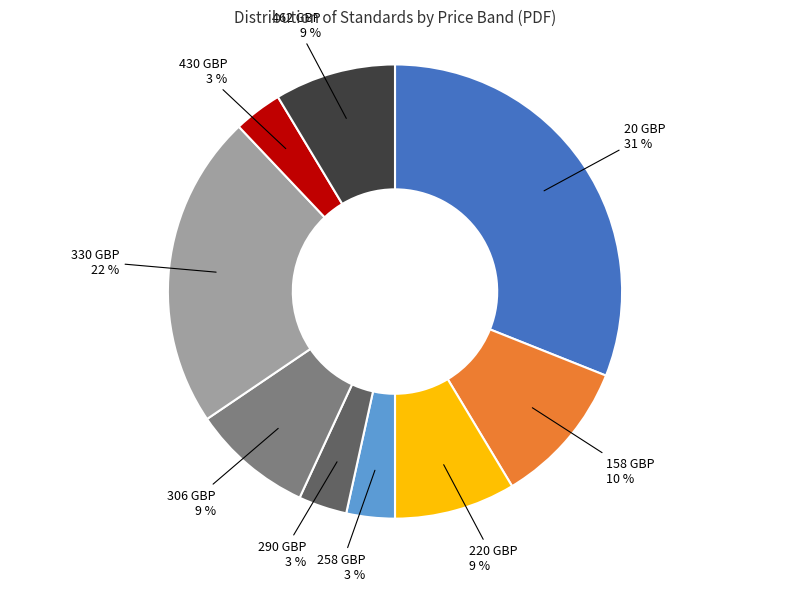

To the nearest percent, what is the average slice percentage?

11%